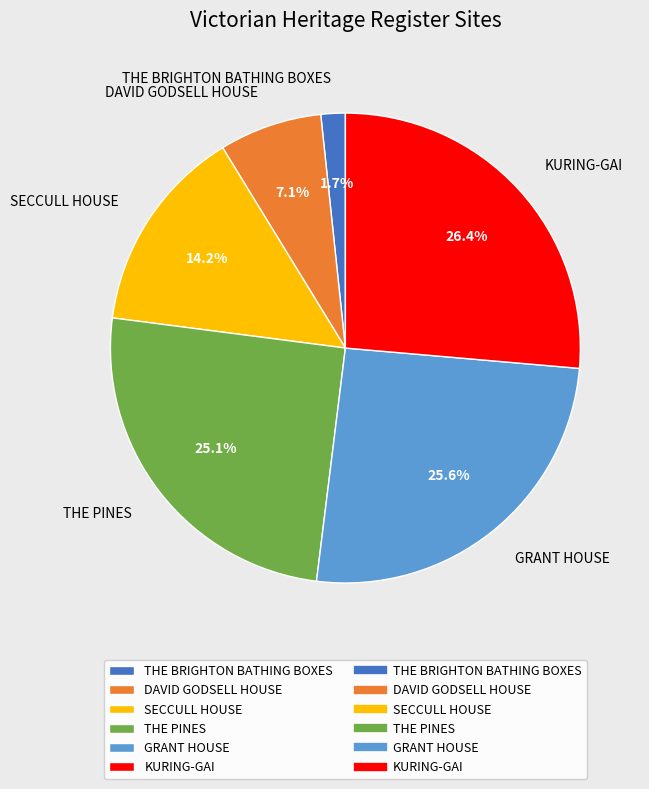

What is the smallest slice in the pie chart?

THE BRIGHTON BATHING BOXES